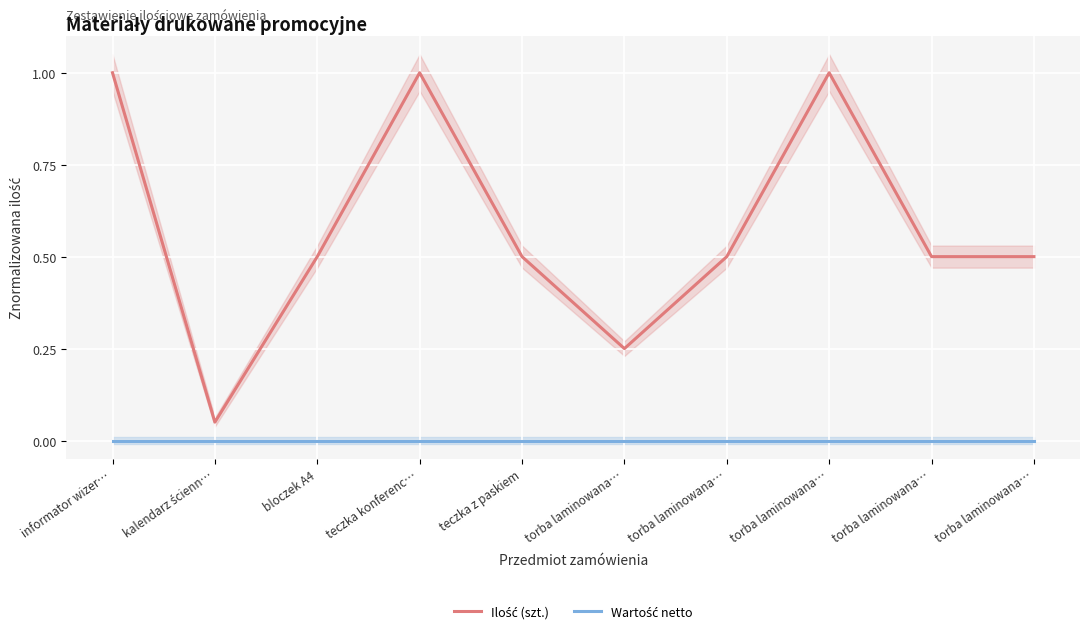

Which label corresponds to the largest value in the chart?

informator wizer…